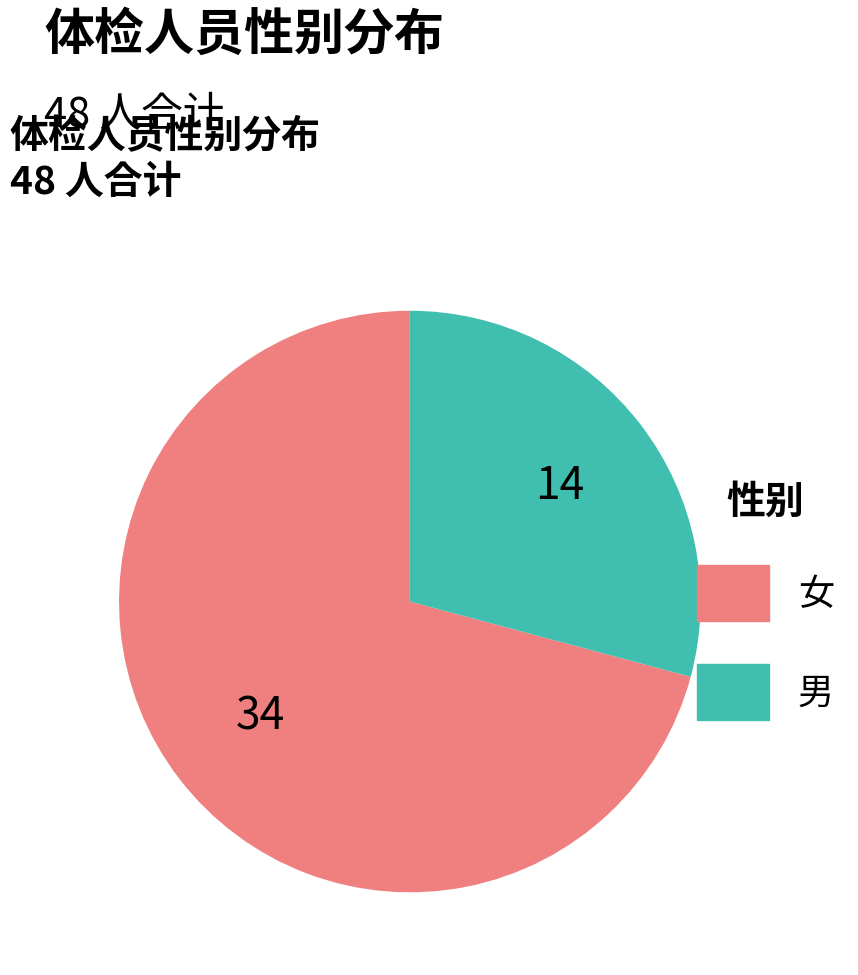

How many segments does this pie chart have?

2